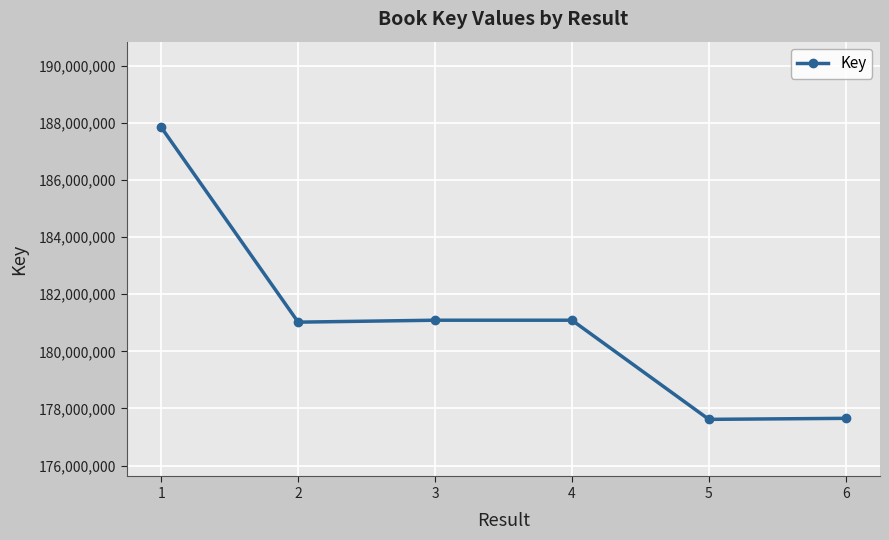

What is the maximum value shown in the chart?

187843472